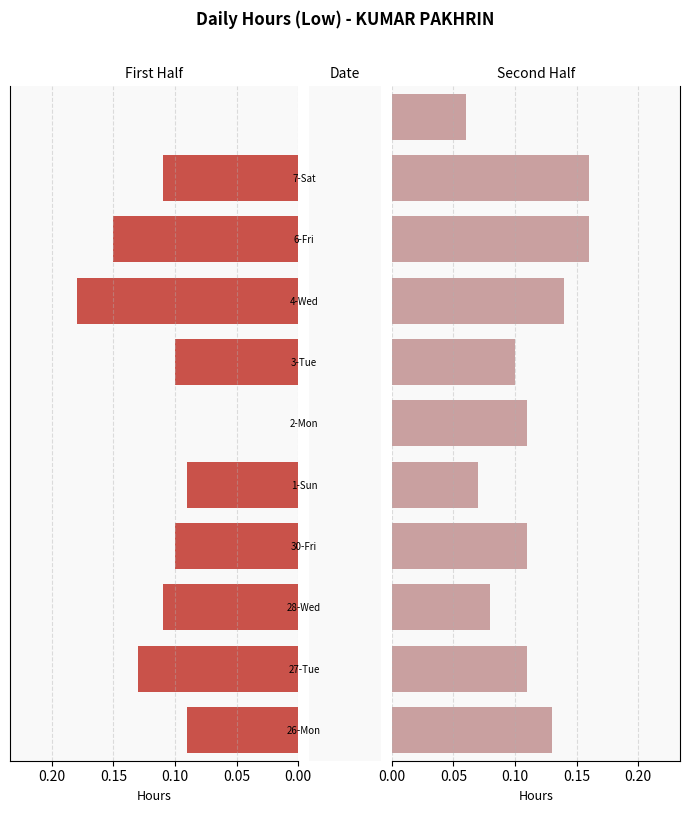

Is the value of First Half at 9 greater than the value of Second Half at 10?

Yes